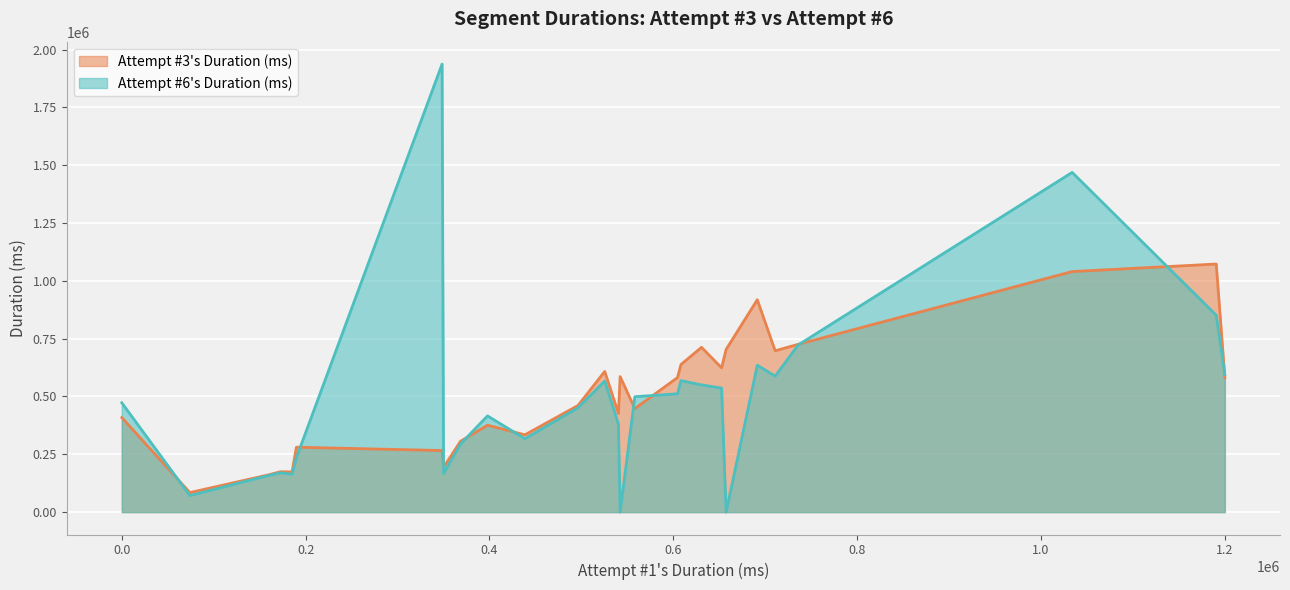

True or false: Attempt #6's Duration (ms) and Attempt #3's Duration (ms) cross at least once.

True